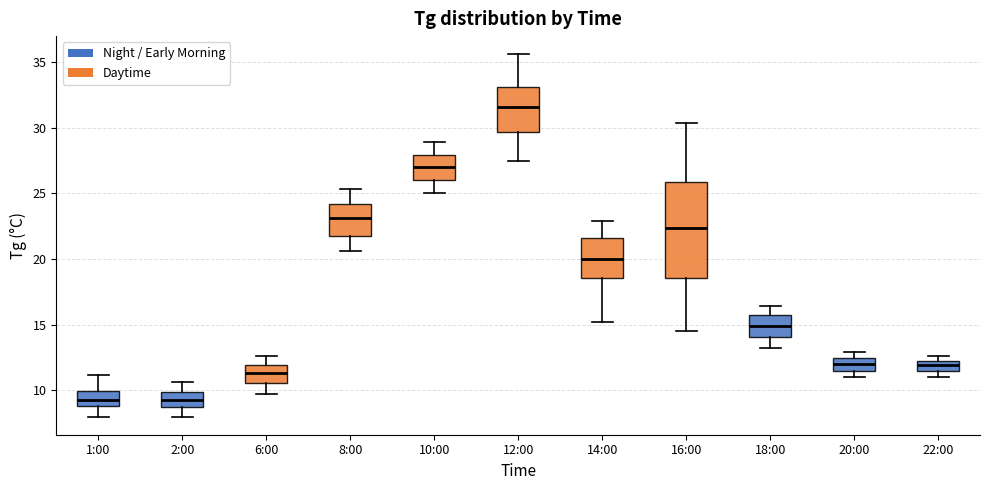

Where does the median line of the box for 16:00 sit on the y-axis? The values are not printed on the chart, so give them approximately, as read against the axis.

22.5